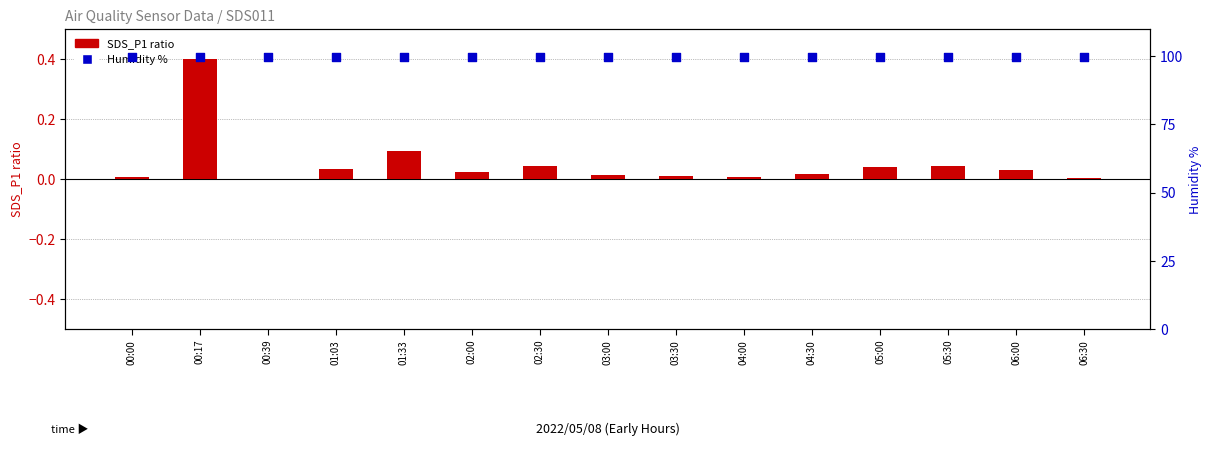

Which series contains the highest Y value?

Humidity %